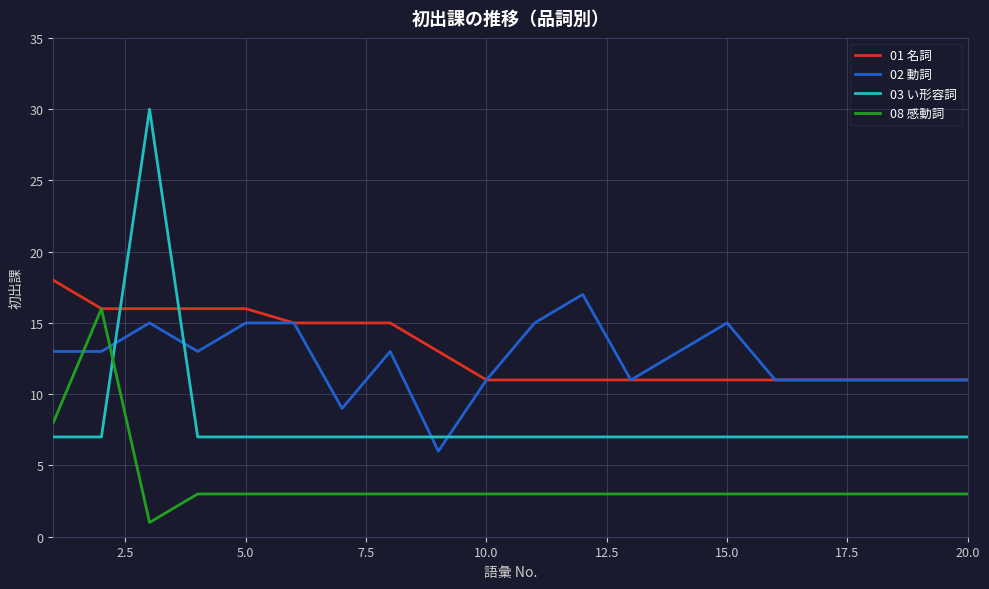

After their last crossing, which series has the higher values: 02 動詞 or 03 い形容詞?

02 動詞